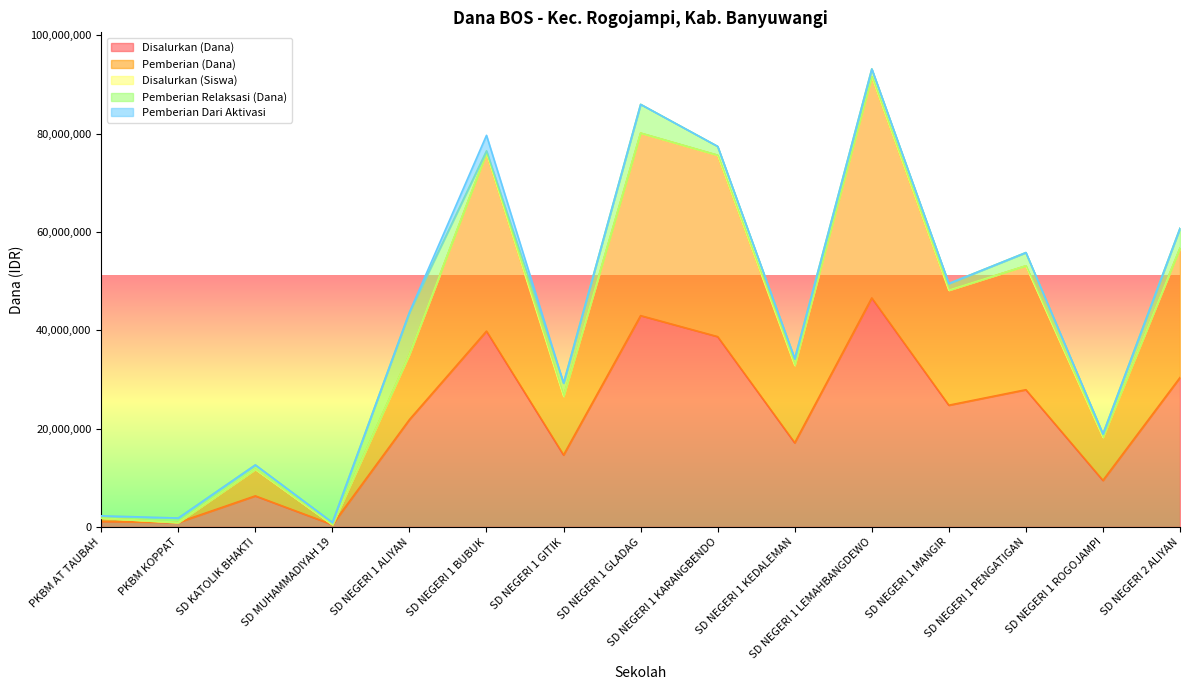

What is the minimum value shown in the chart?

450000